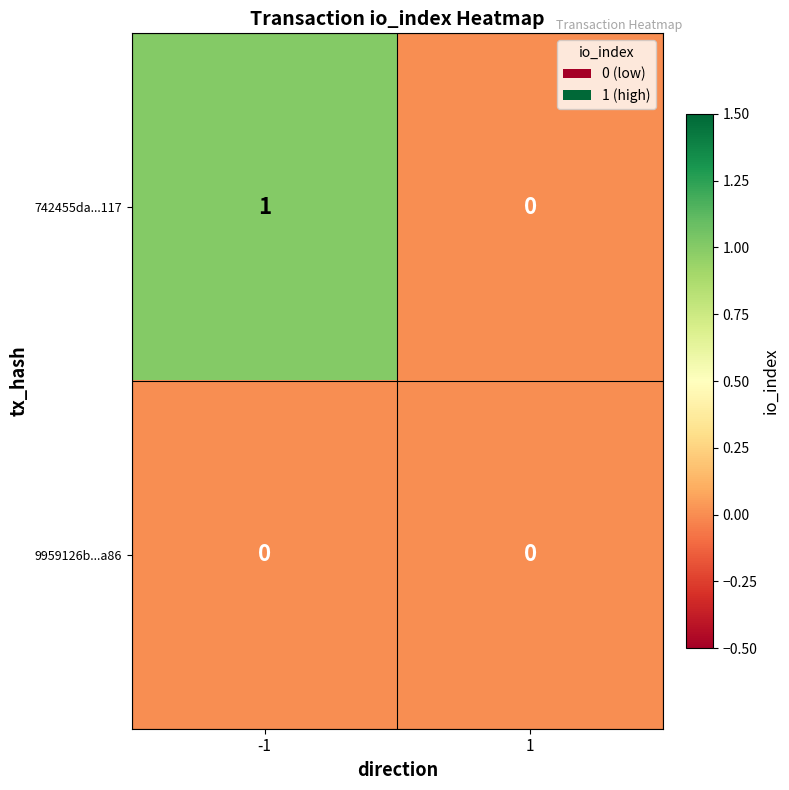

Rank the categories by 742455da...117 value from highest to lowest.

-1, 1